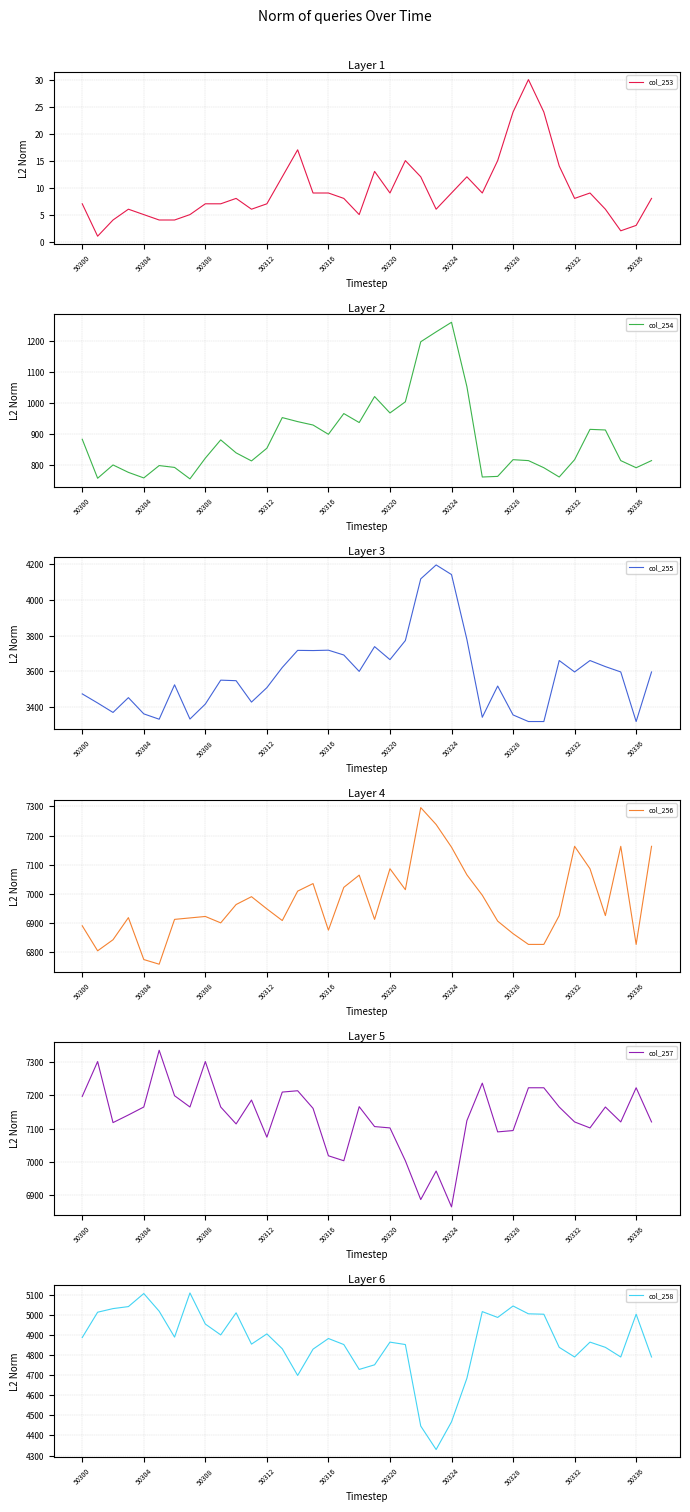

True or false: col_257 and col_255 cross at least once.

False